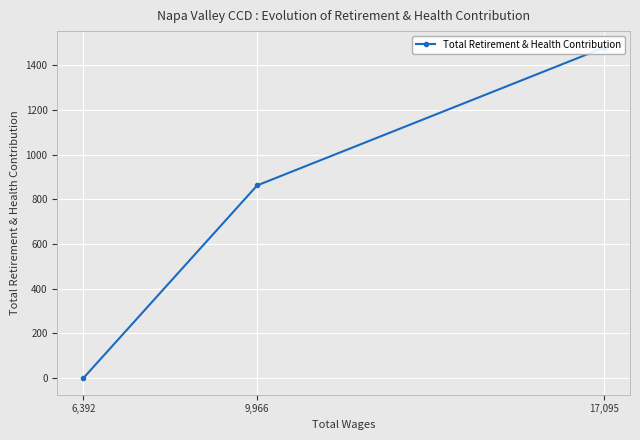

What is the value of the 2nd point from the left?

862